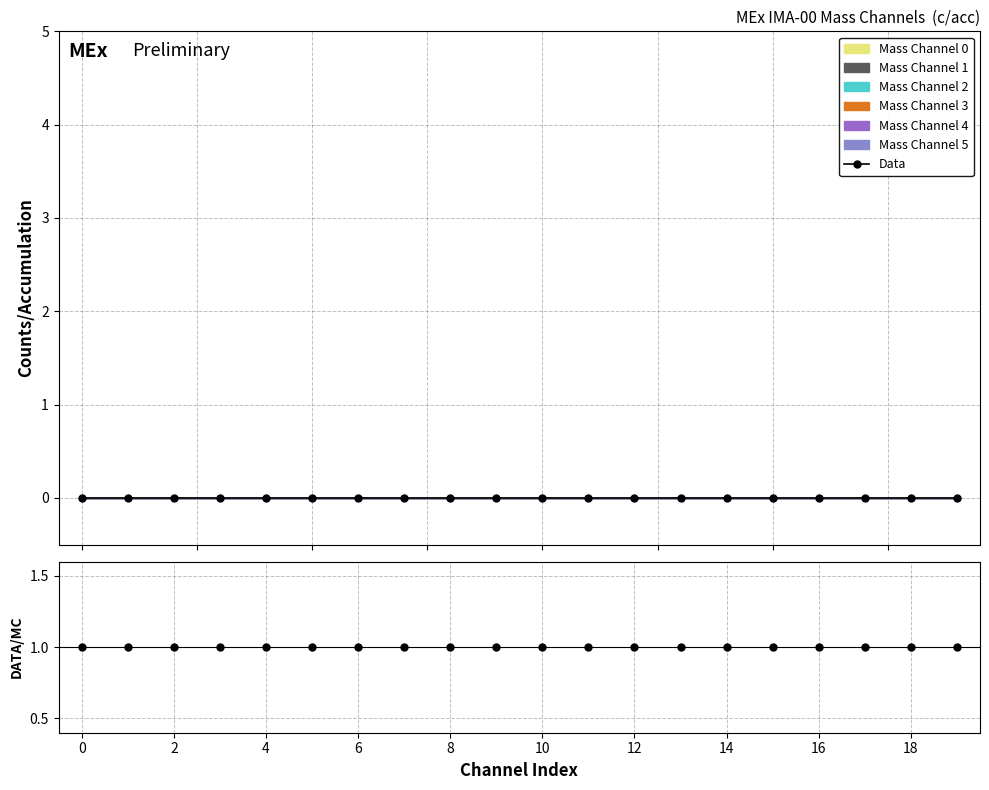

True or false: Data/MC has a value of 1 at 6.

True